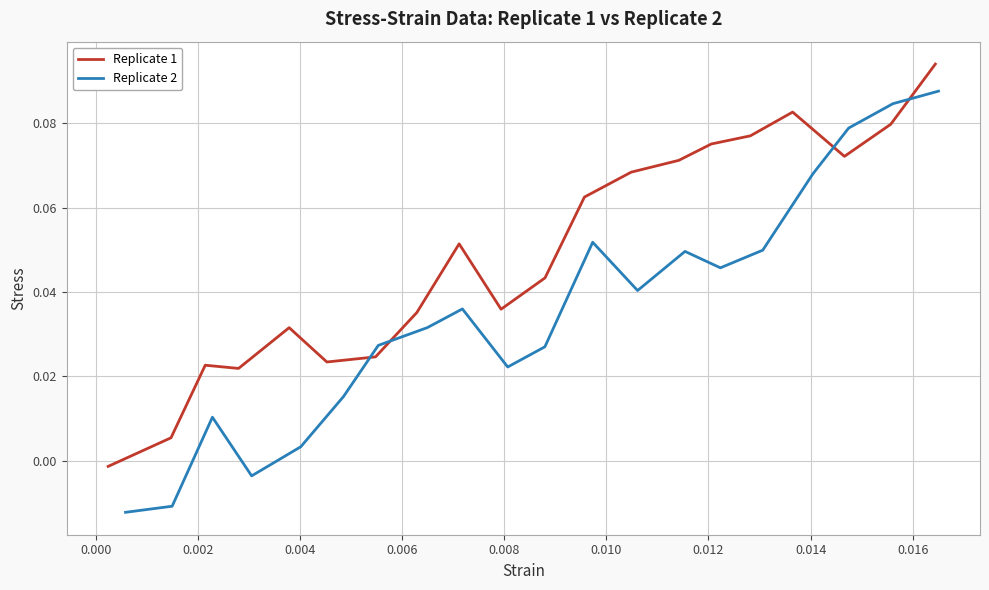

List the series in order of their peak value, lowest first.

Replicate 2, Replicate 1